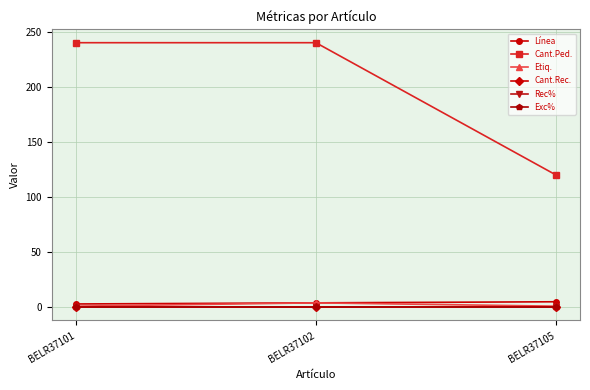

Is this an area chart (filled region under the line)?

No